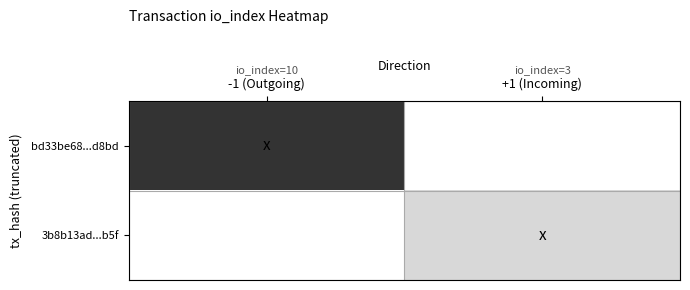

Which category has the lowest value in the bd33be68...d8bd series?

-1 (Outgoing)